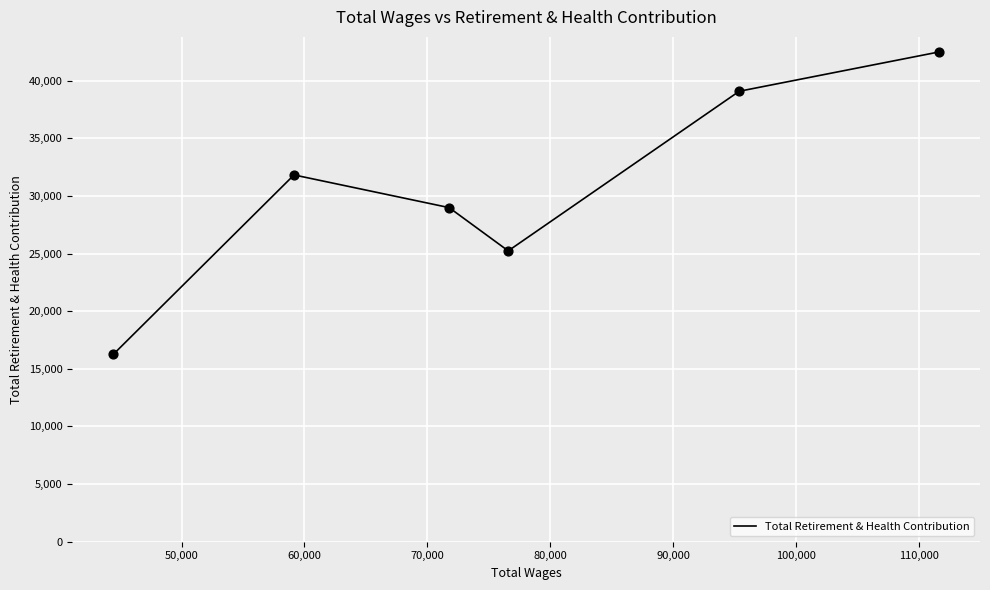

What is the greatest value displayed?

42493